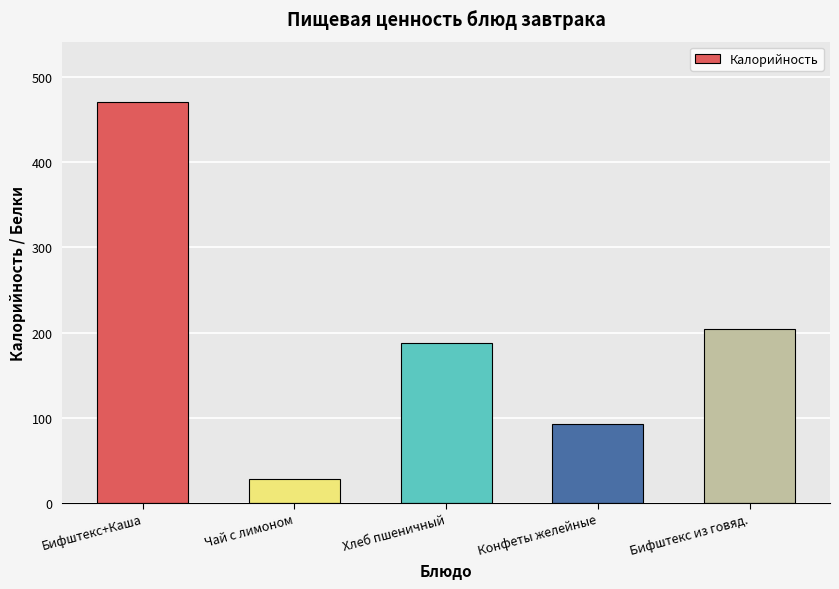

How many bars are there in total?

5